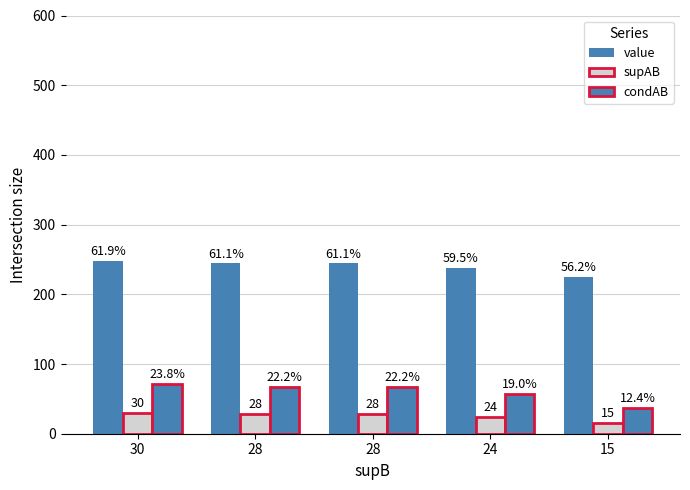

What is the difference between the maximum and minimum values in the supAB series?

15.0